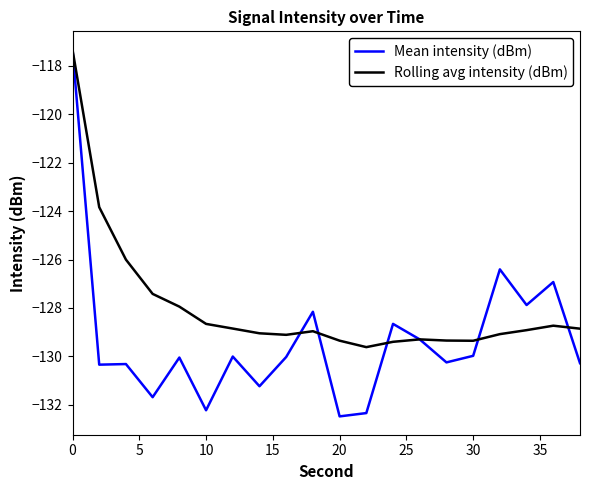

What is the minimum value shown in the chart?

-132.5